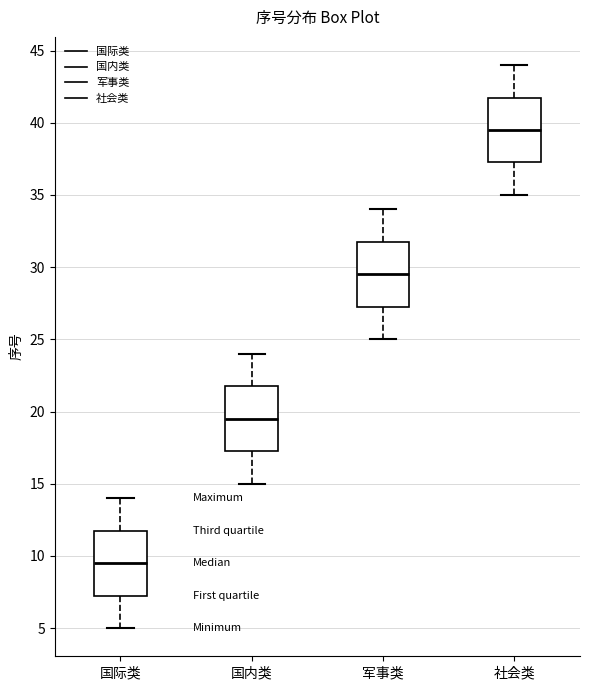

Reading left to right, transcribe this box plot: for each box, give where its median line is, the range the box spans, and where its two whiskers end, as read against the y-axis. The values are not printed on the chart, so give them approximately, as read against the axis.

国际类: median 9.5, box 7.5 to 12.0, whiskers 5.0 to 14.0
国内类: median 19.5, box 17.5 to 22.0, whiskers 15.0 to 24.0
军事类: median 29.5, box 27.5 to 32.0, whiskers 25.0 to 34.0
社会类: median 39.5, box 37.5 to 42.0, whiskers 35.0 to 44.0